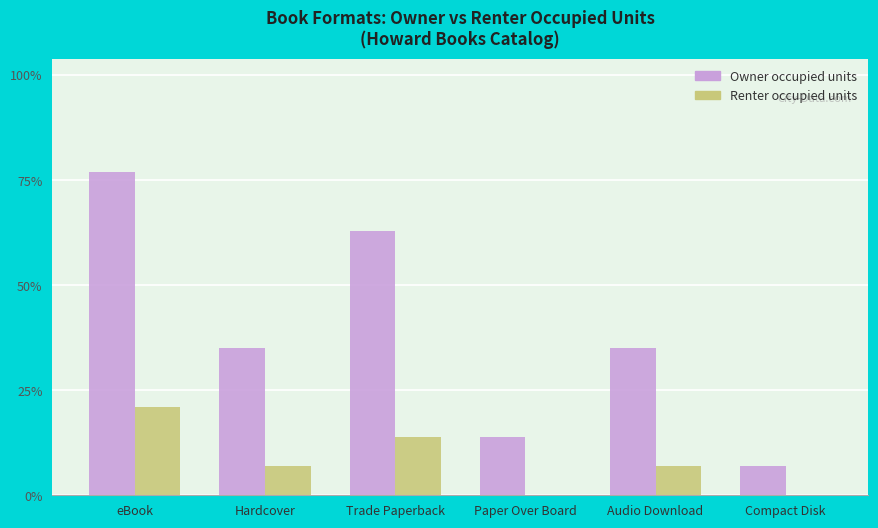

Are the bars horizontal?

No